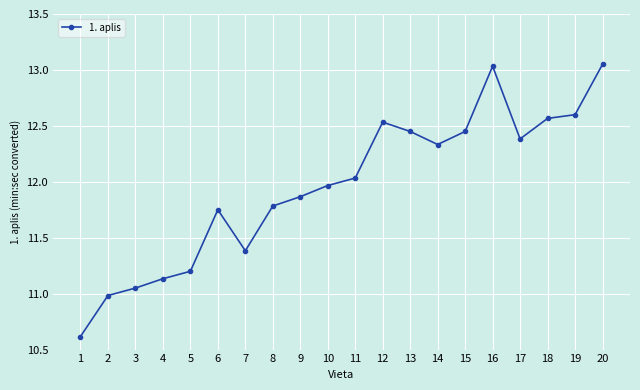

What is the minimum value shown in the chart?

10.6